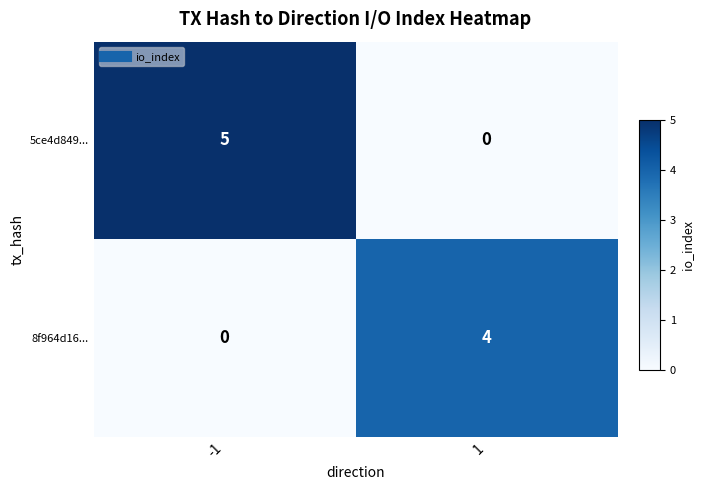

At -1, list the series in order from smallest to largest.

8f964d16..., 5ce4d849...